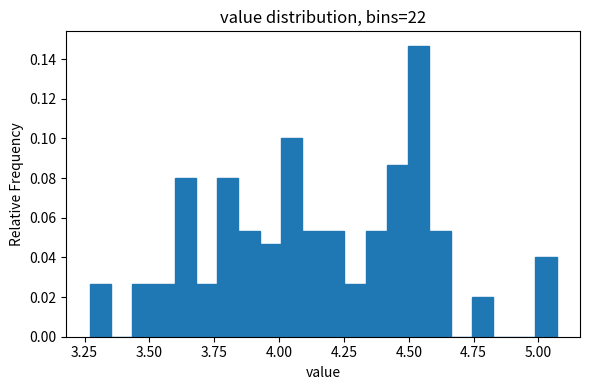

Around what value on the x-axis is the tallest bar? Give the approximate position of its centre, as read against the axis.

4.55